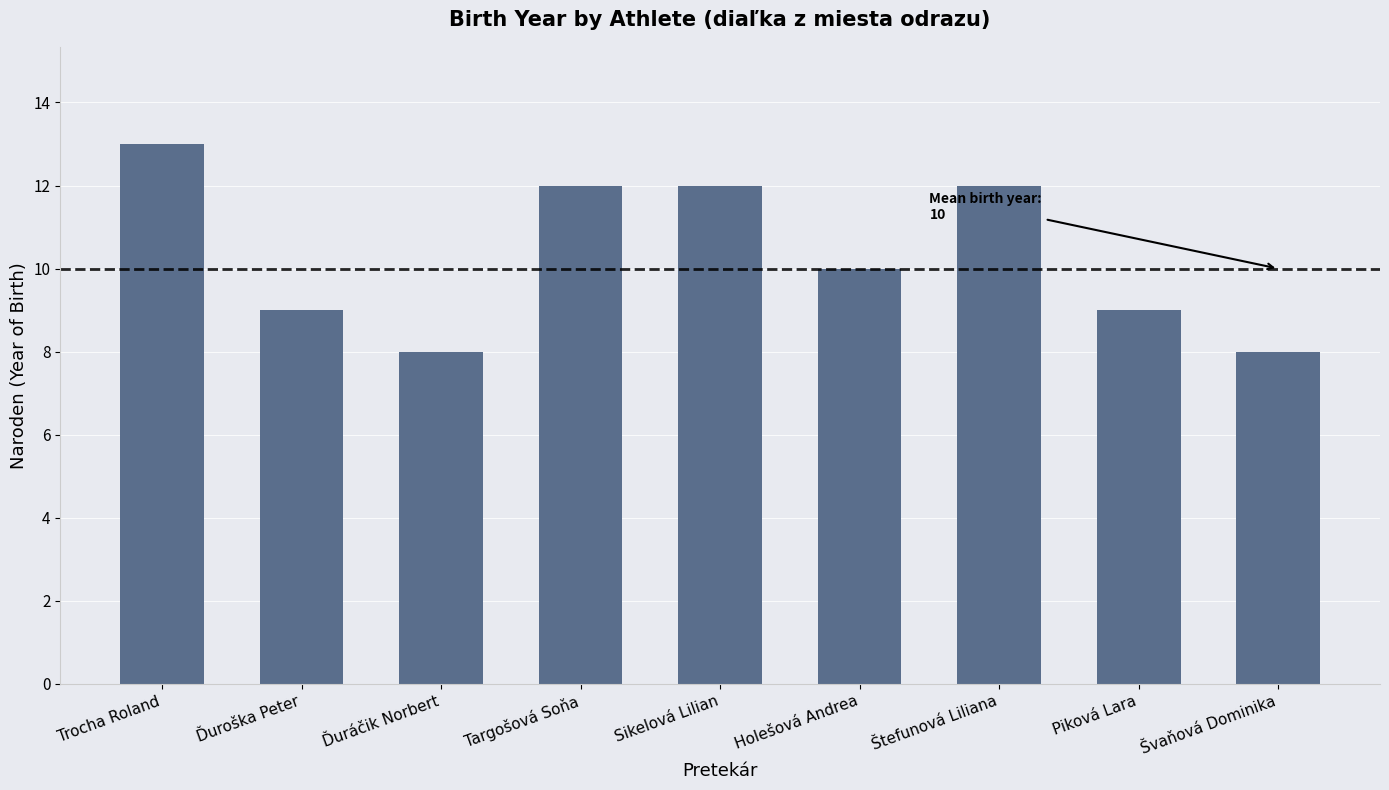

Reading left to right, transcribe all the data shown in this chart.

13	9	8	12	12	10	12	9	8